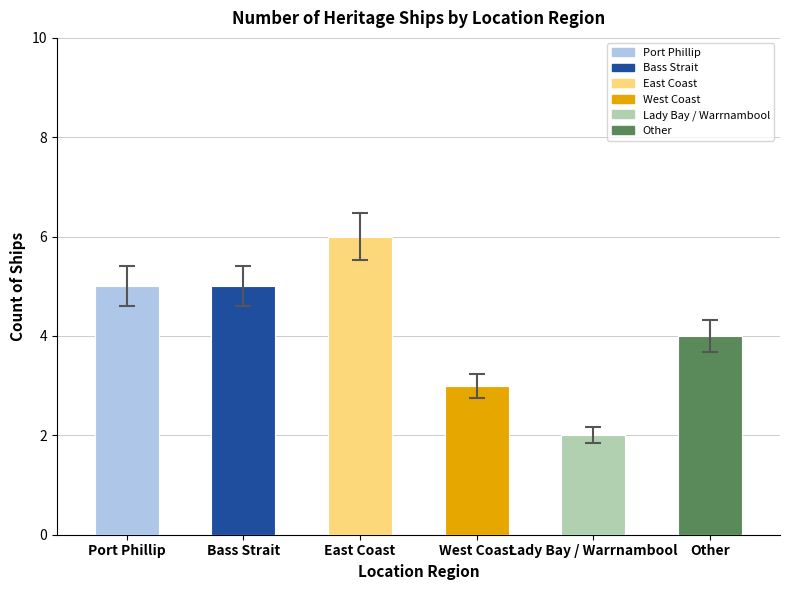

True or false: the data shows 3 at West Coast.

True